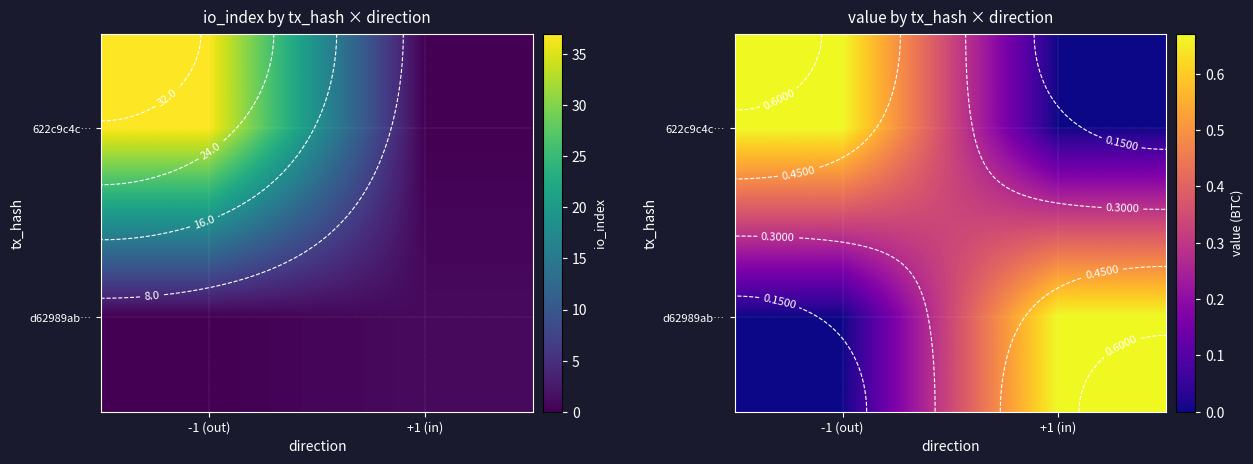

The value of d62989ab… at -1 (out) is 0.0. True or false?

True